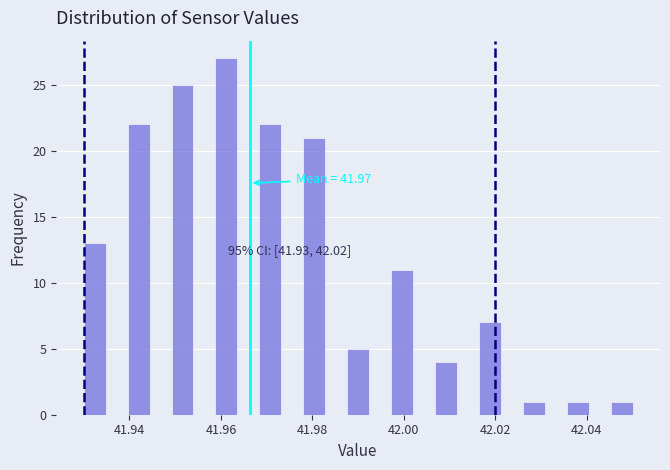

Around what value on the x-axis is the tallest bar? Give the approximate position of its centre, as read against the axis.

41.962